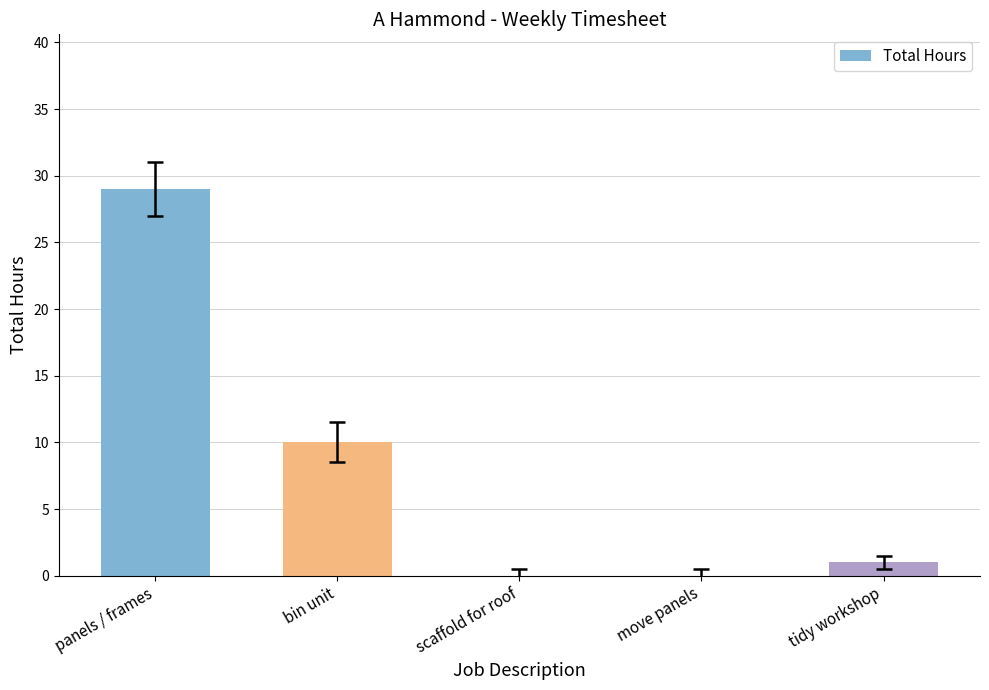

Reading left to right, list all the values displayed in this chart.

29	10	0	0	1